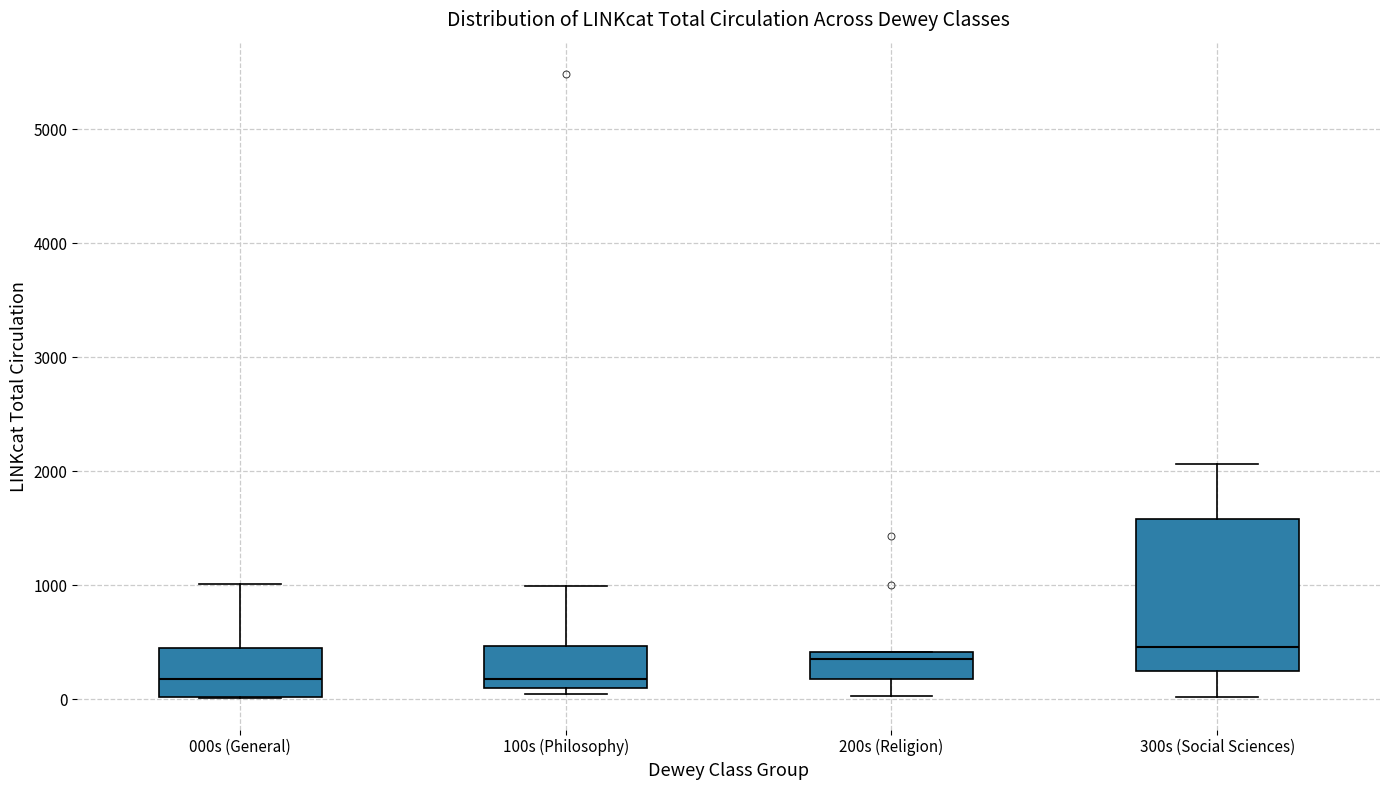

Reading left to right, read every box against the y-axis: the position of its median line, the range the box covers, and the ends of its whiskers. The values are not printed on the chart, so give them approximately, as read against the axis.

000s (General): median 200, box 0 to 500, whiskers 0 to 1000
100s (Philosophy): median 200, box 100 to 500, whiskers 0 to 1000
200s (Religion): median 400 (just below the box's upper edge), box 200 to 400, whiskers 0 to 400
300s (Social Sciences): median 500, box 200 to 1600, whiskers 0 to 2100